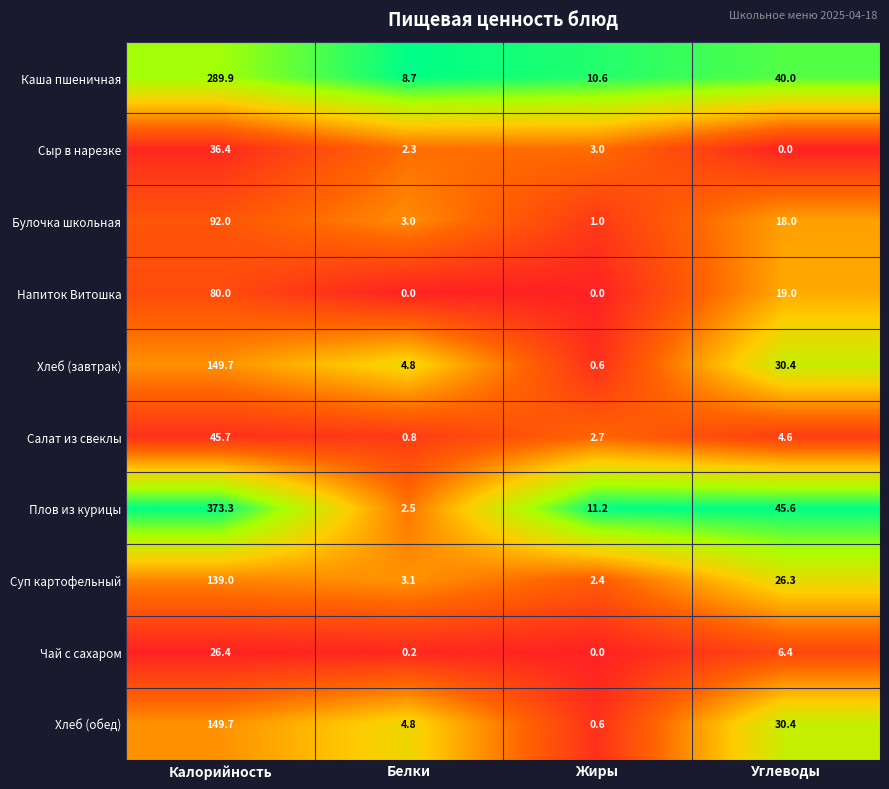

Rank the categories by Суп картофельный value from lowest to highest.

Жиры, Белки, Углеводы, Калорийность